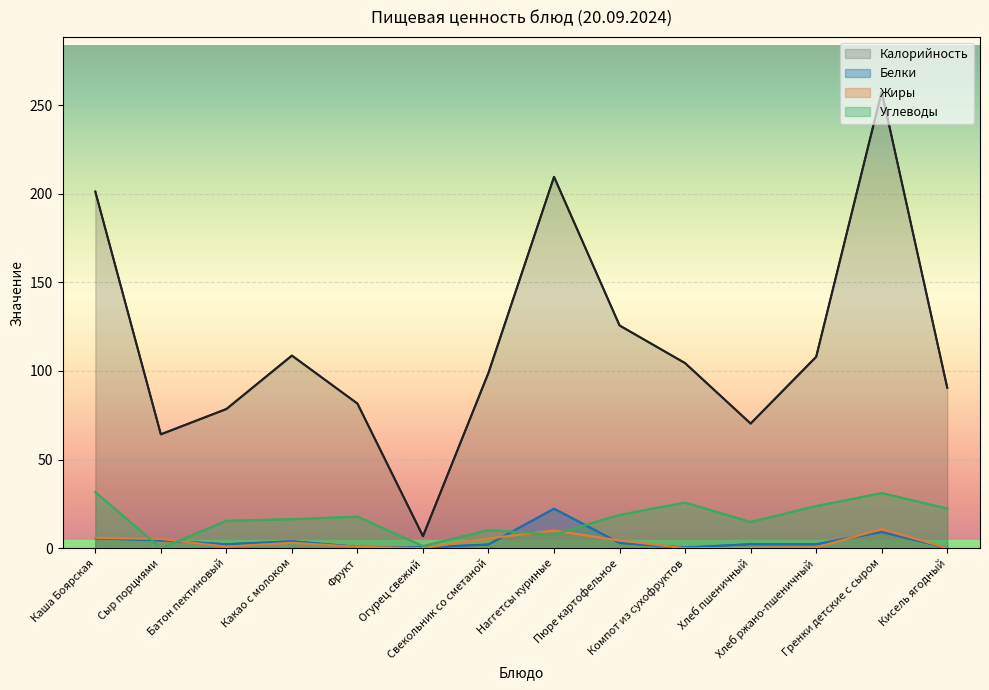

Between Наггетсы куриные and Компот из сухофруктов, which series saw the biggest shift?

Калорийность